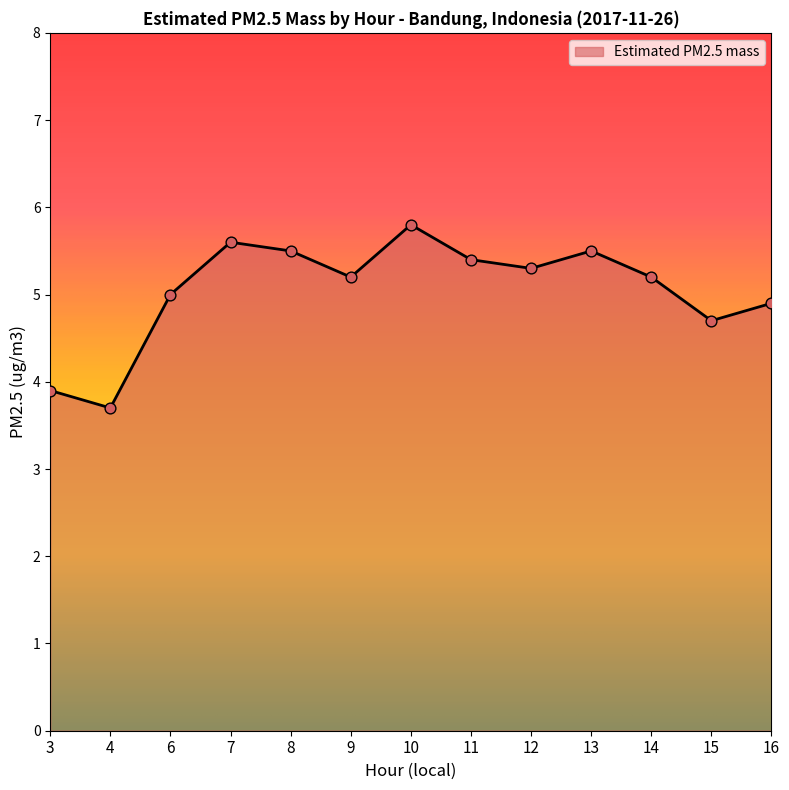

What is the ratio of the value at 10 to the value at 8?

1.1